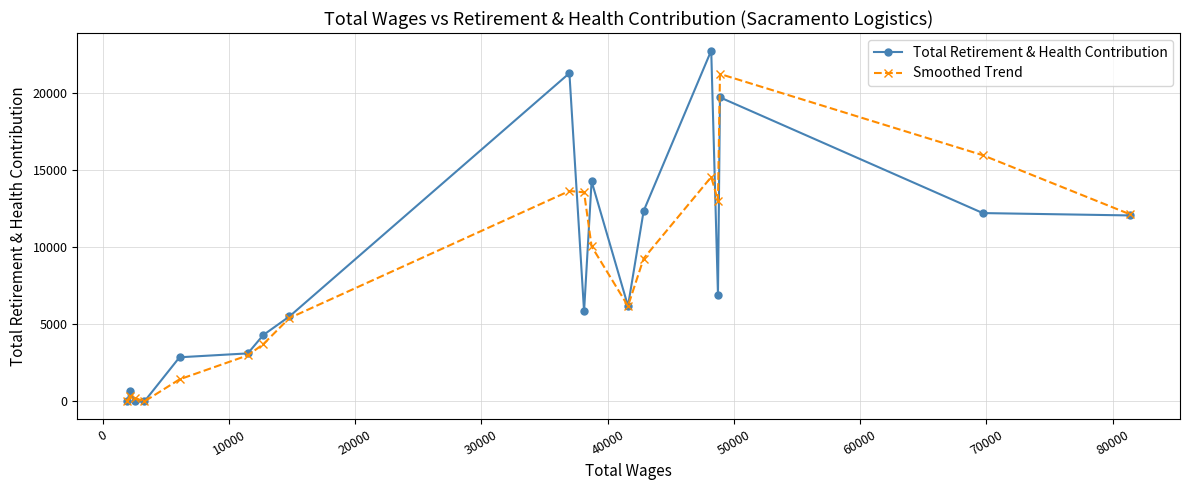

List the series in order of their peak value, lowest first.

Smoothed Trend, Total Retirement & Health Contribution